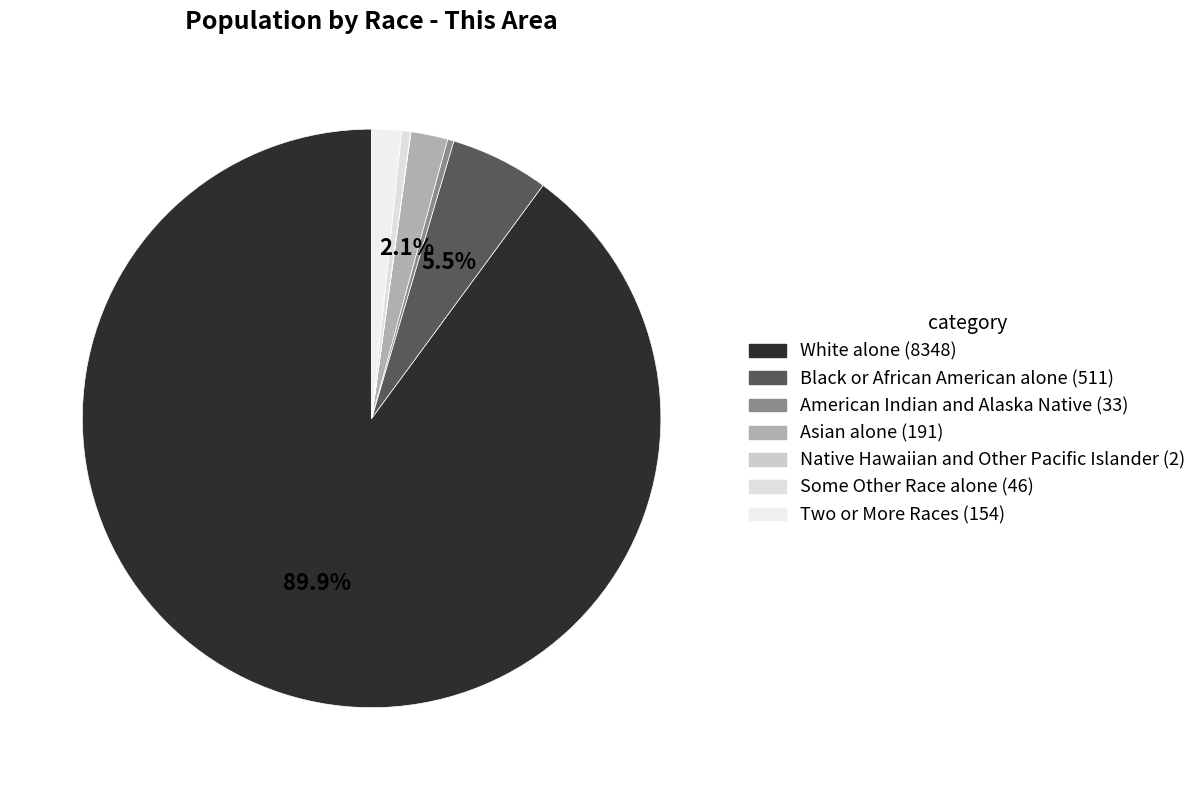

Rank the categories by value from lowest to highest.

Native Hawaiian and Other Pacific Islander, American Indian and Alaska Native, Some Other Race alone, Two or More Races, Asian alone, Black or African American alone, White alone